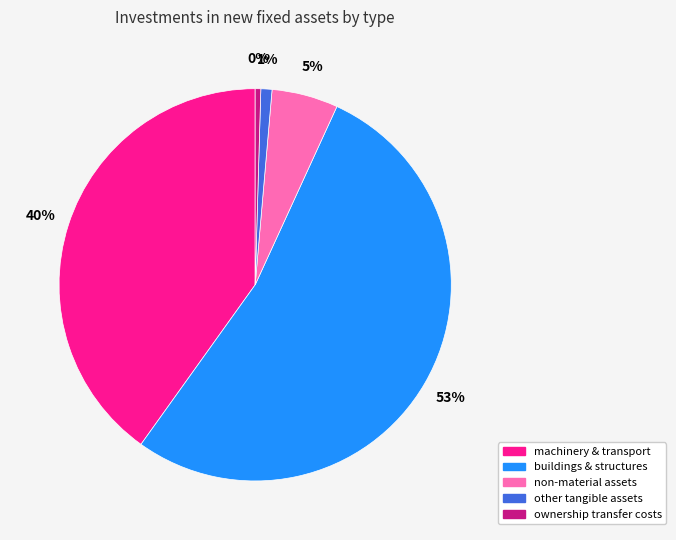

Combined, do buildings & structures and ownership transfer costs account for over 50%?

Yes